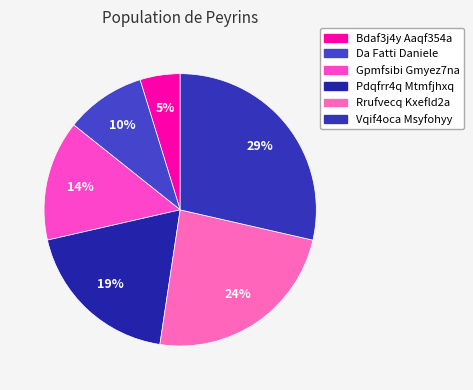

What is the ratio of the value at Vqif4oca Msyfohyy to the value at Bdaf3j4y Aaqf354a?

6.0